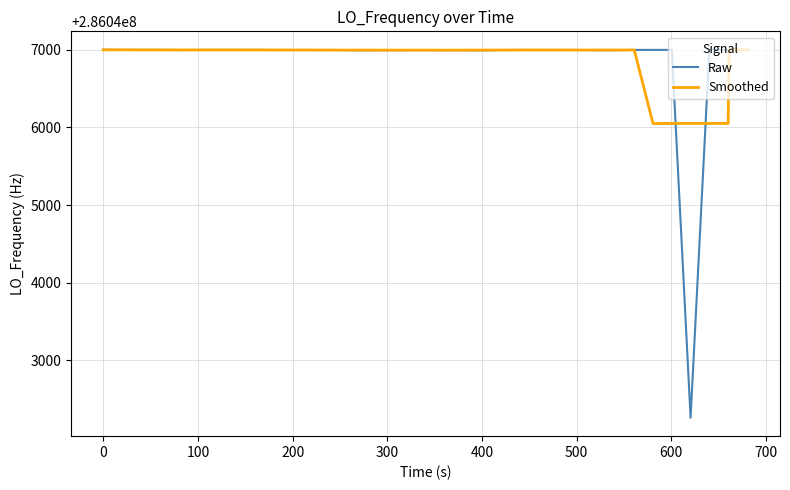

True or false: Smoothed and Raw intersect in this chart.

True